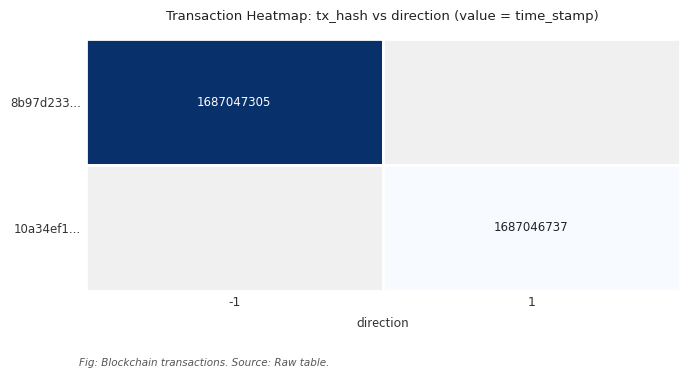

At time_stamp, list the series in order from smallest to largest.

10a34ef1..., 8b97d233...